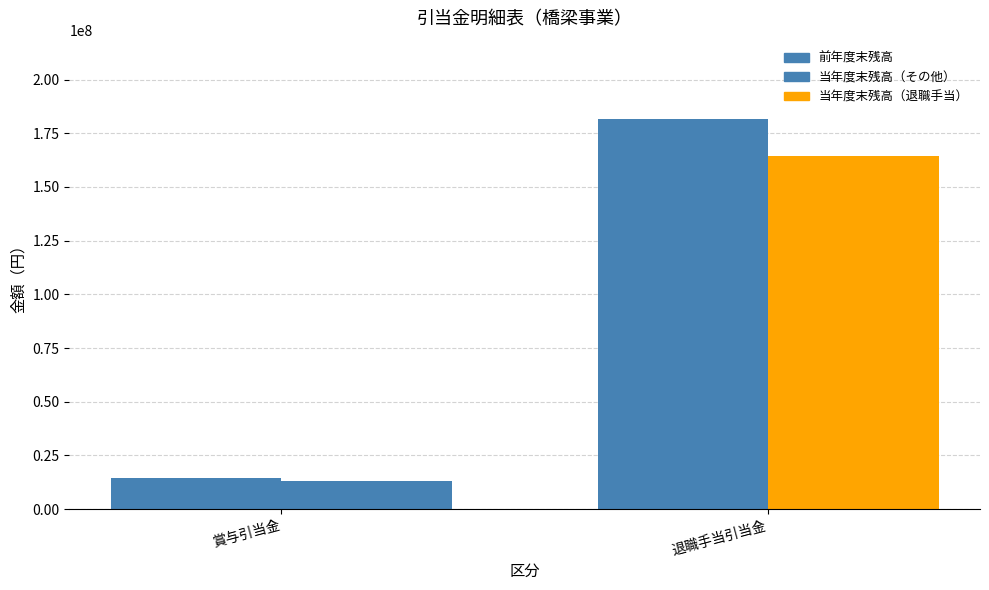

True or false: 当年度末残高 has a value of 62358987 at 退職手当引当金.

False